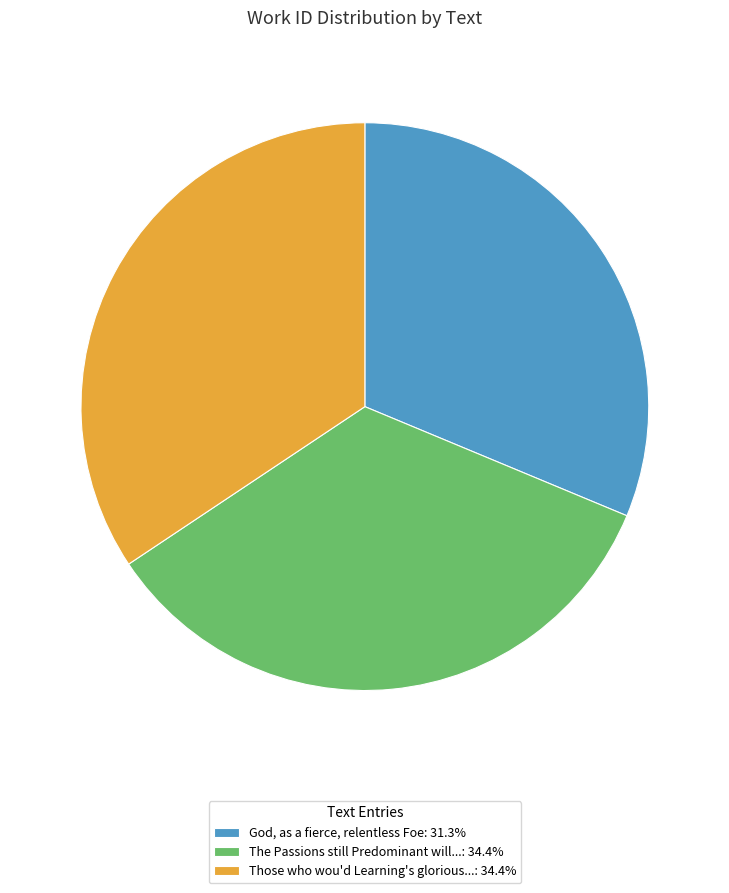

Approximately how many times larger is the value at Those who wou'd Learning's glorious...: 34.4% compared to God, as a fierce, relentless Foe: 31.3%?

1.1